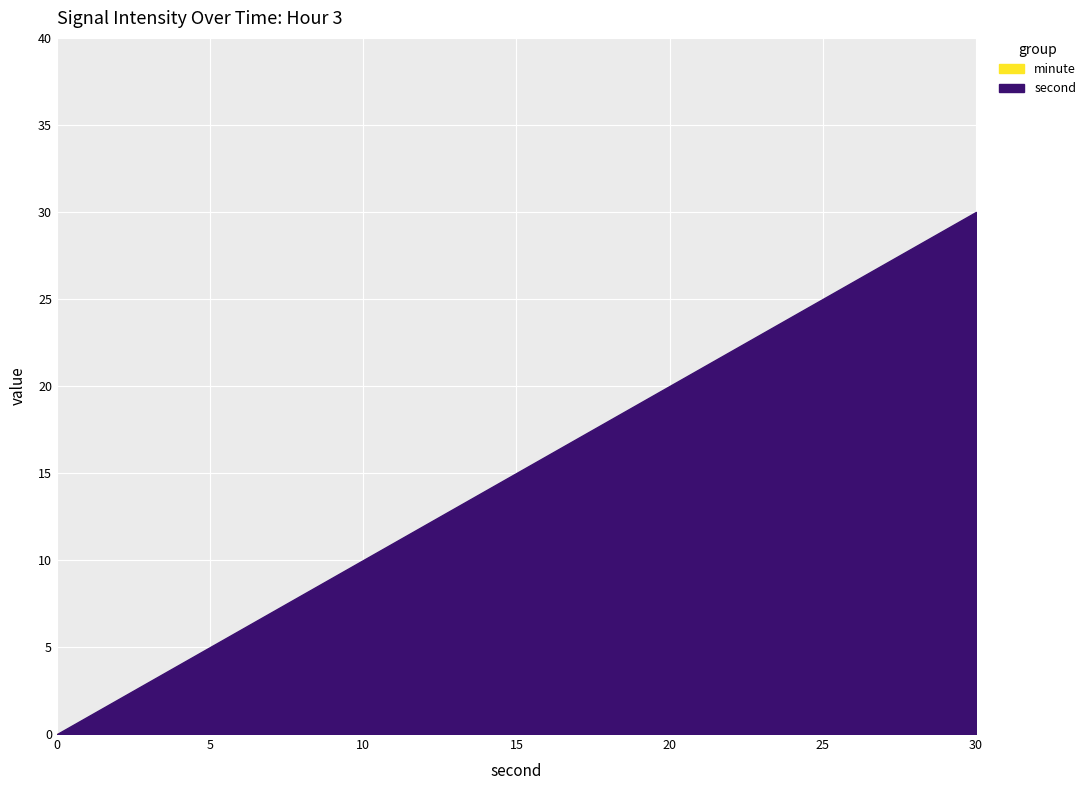

The chart shows a value of -11 at 0. True or false?

False